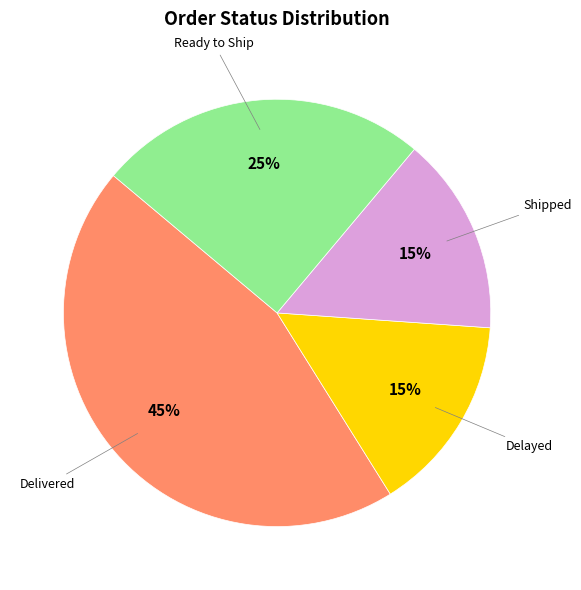

Is there any slice that represents more than half of the pie?

No